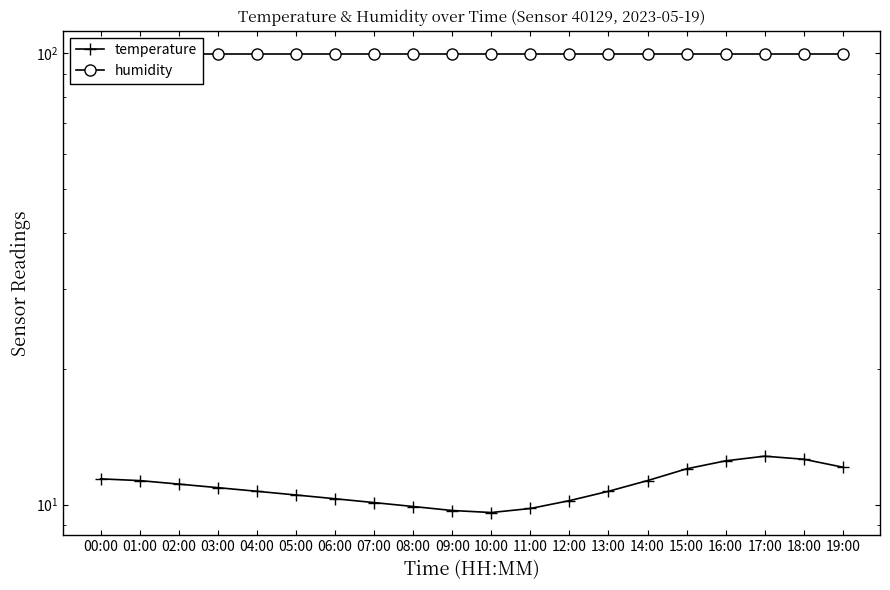

At which label is temperature closest to 11?

02:00